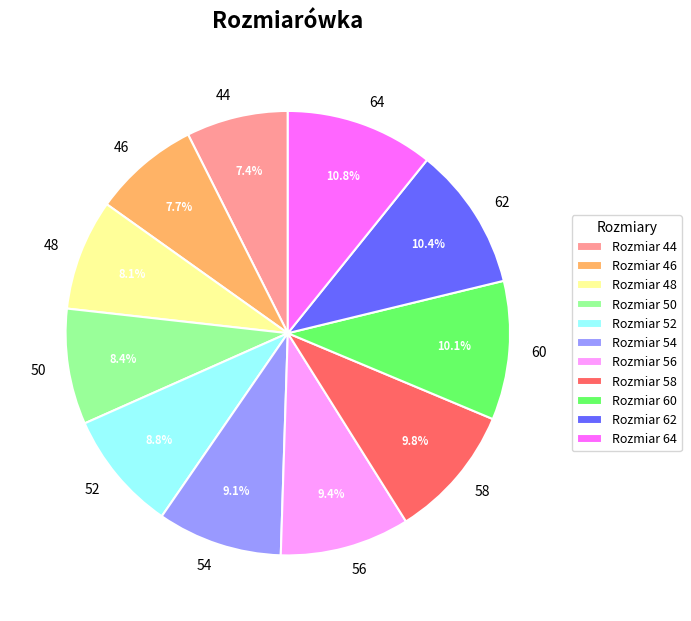

To the nearest percent, what portion does 44 represent?

7%